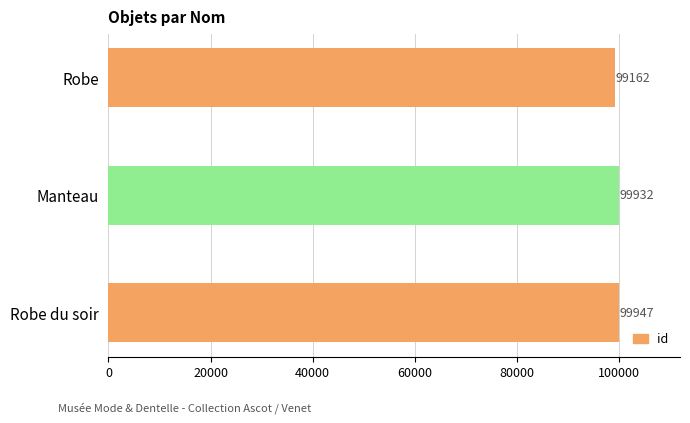

Rank the categories by value from highest to lowest.

Robe du soir, Manteau, Robe